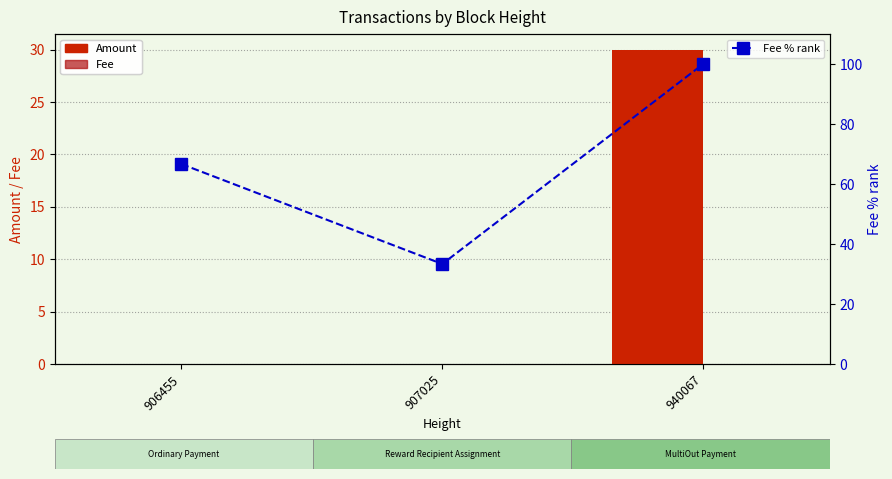

Reading left to right, extract all data points from this chart.

Amount: 0.0	0.0	30.0
Fee: 0.0	0.0	0.0
Fee % rank: 66.7	33.3	100.0